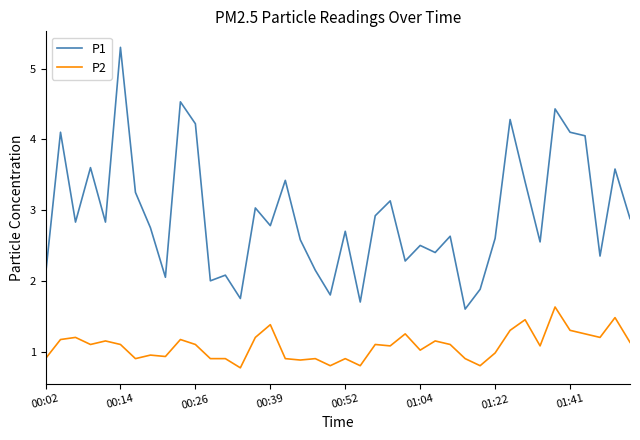

True or false: P1 and P2 cross at least once.

False